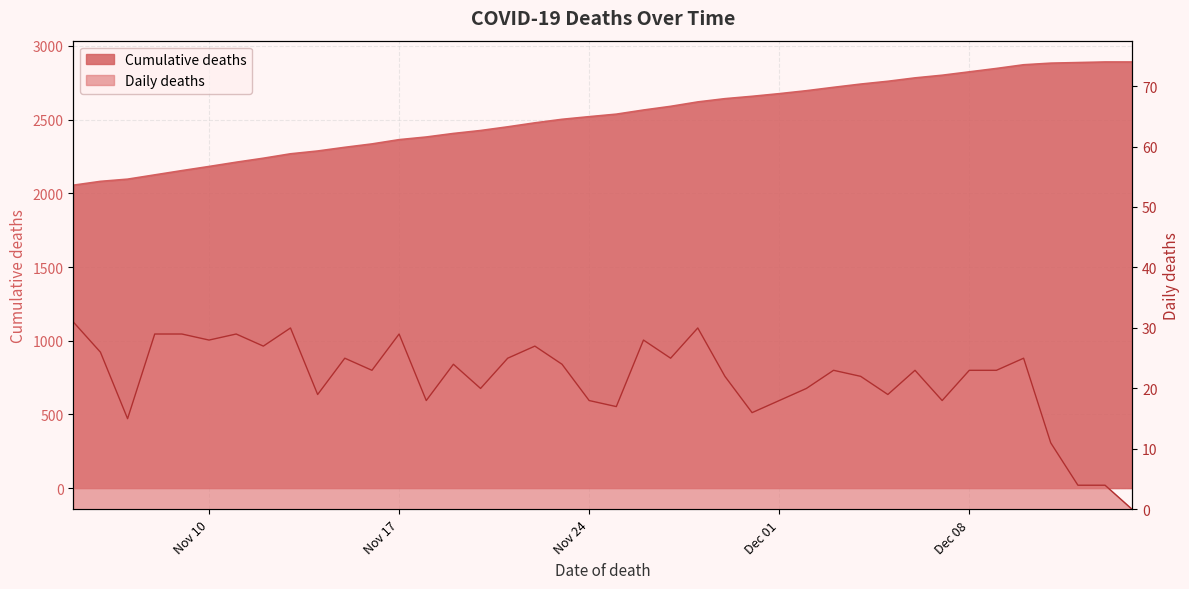

Reading right to left, extract all data points from this chart.

2891	2891	2887	2883	2872	2847	2824	2801	2783	2760	2741	2719	2696	2676	2658	2642	2620	2590	2565	2537	2520	2502	2478	2451	2426	2406	2382	2364	2335	2312	2287	2268	2238	2211	2182	2154	2125	2096	2081	2055